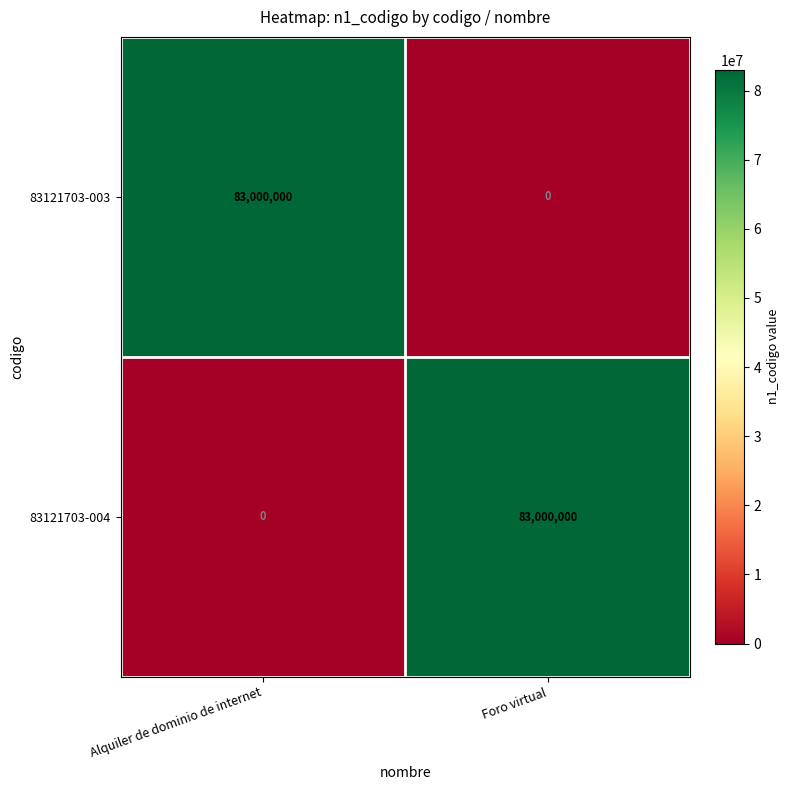

Rank the categories by 83121703-004 value from highest to lowest.

Foro virtual, Alquiler de dominio de internet